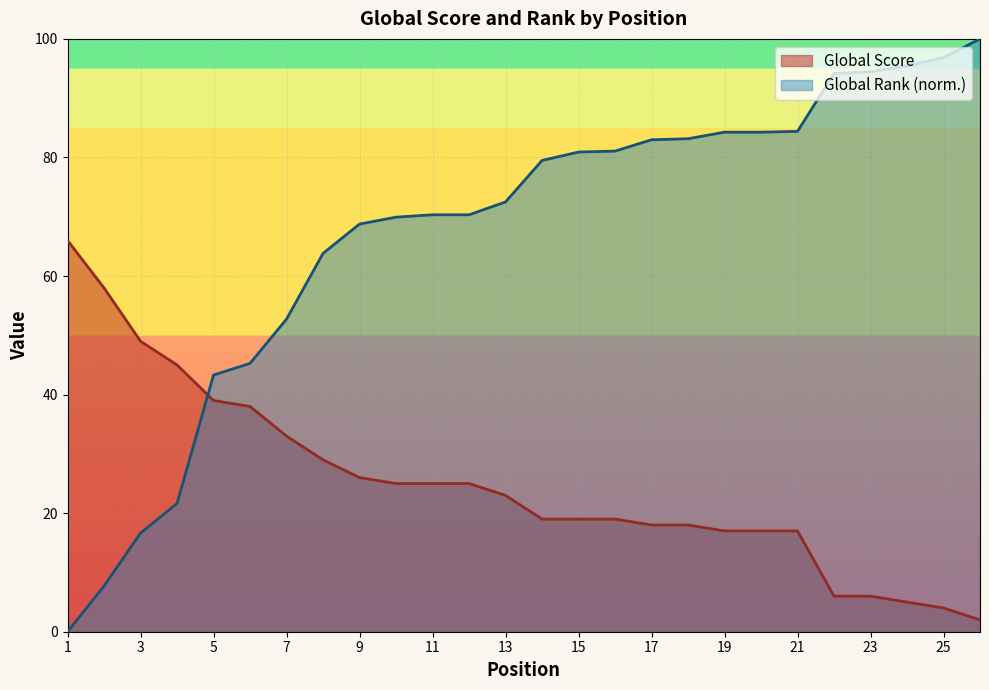

True or false: Global Score has more than 1 points higher than both neighbors.

False